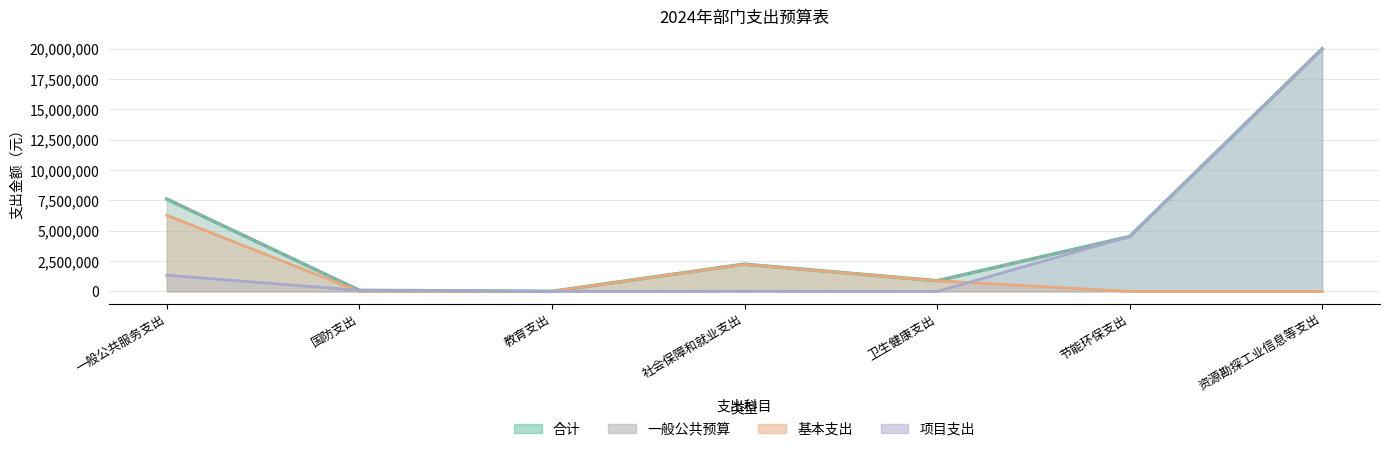

Which series changed the most between 国防支出 and 社会保障和就业支出?

基本支出